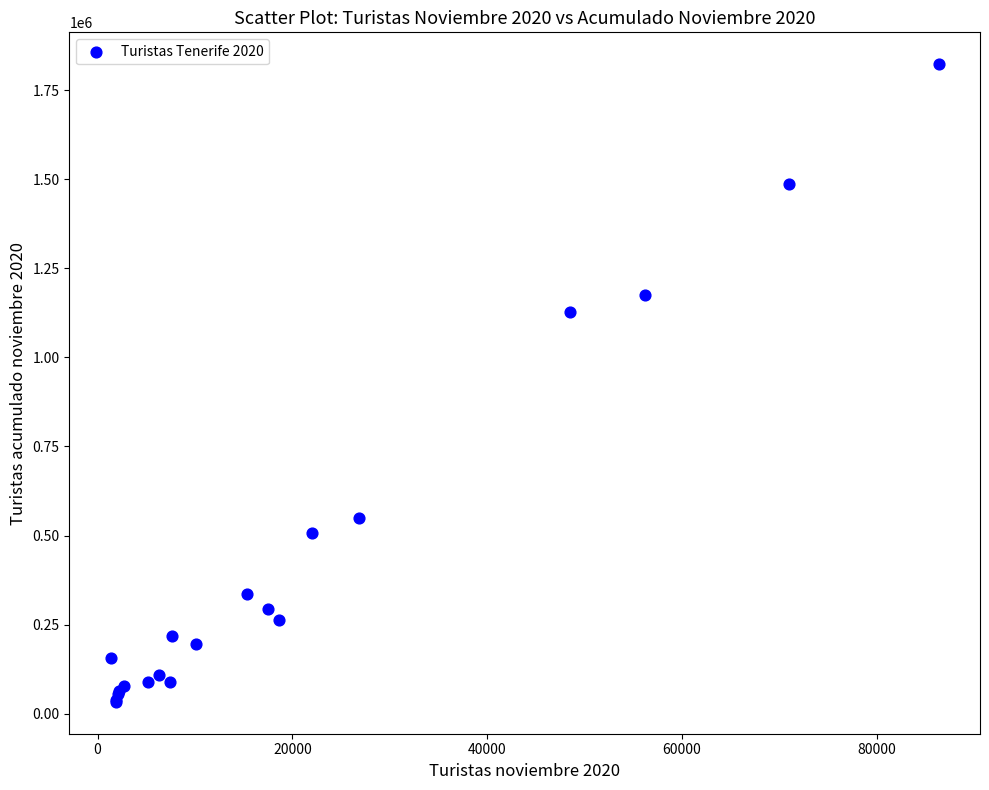

What Y value in the scatter plot is closest to 927978?

1125900